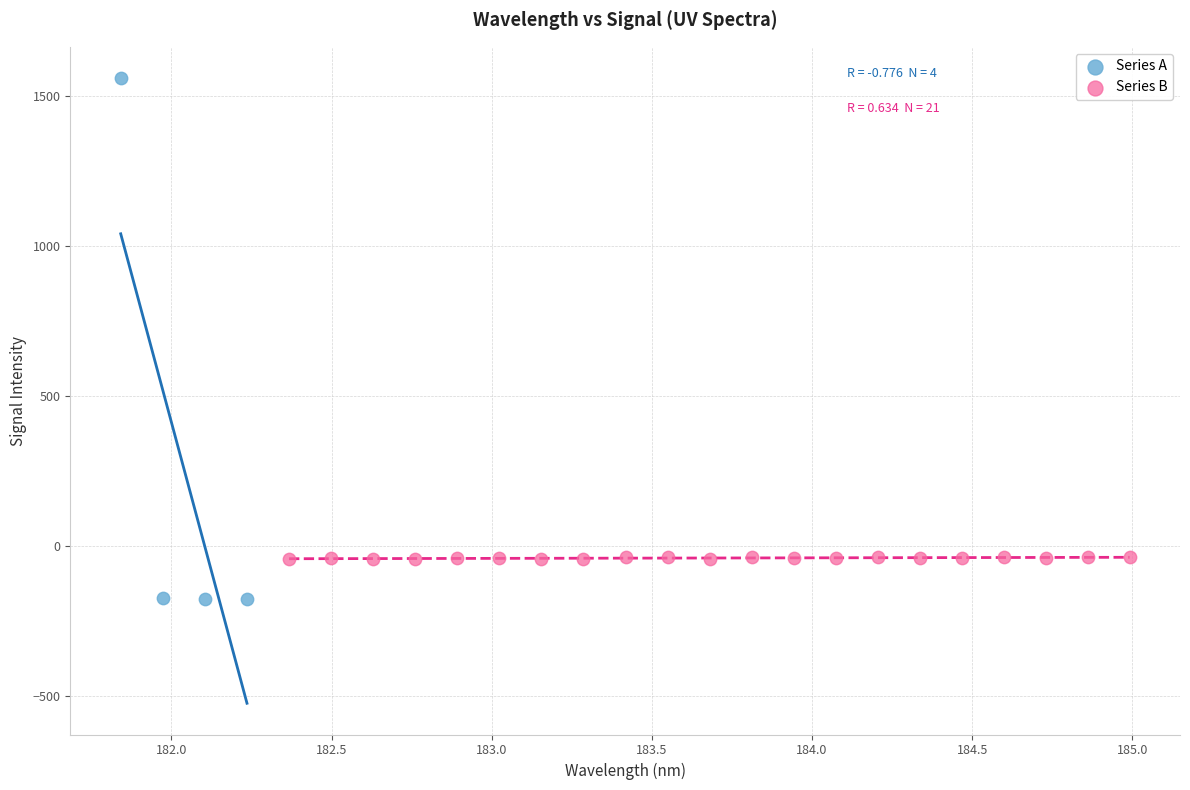

Which series contains the lowest Y value?

Series A